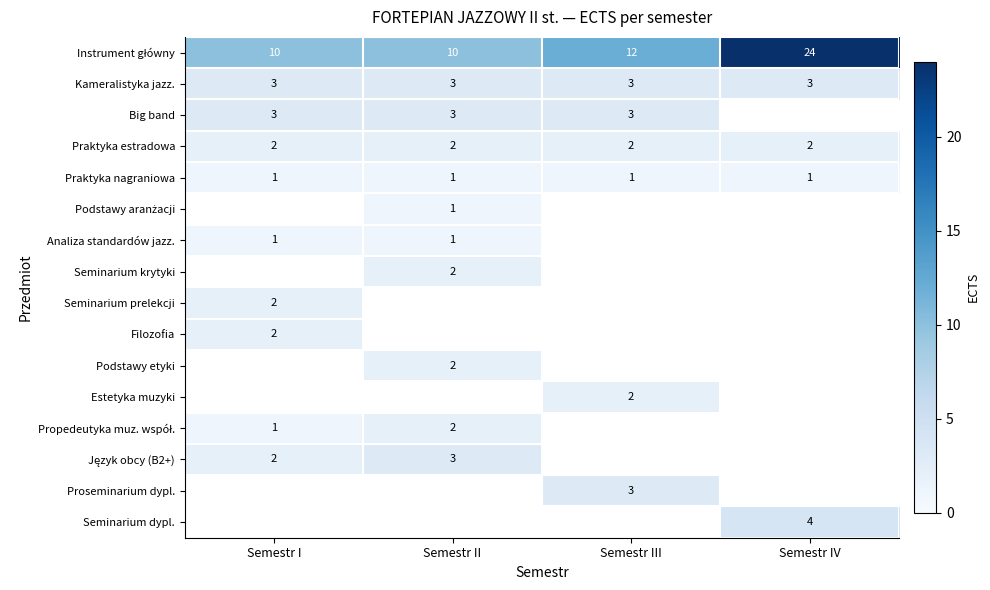

What is the spread (max minus min) of values at Semestr I?

9.0